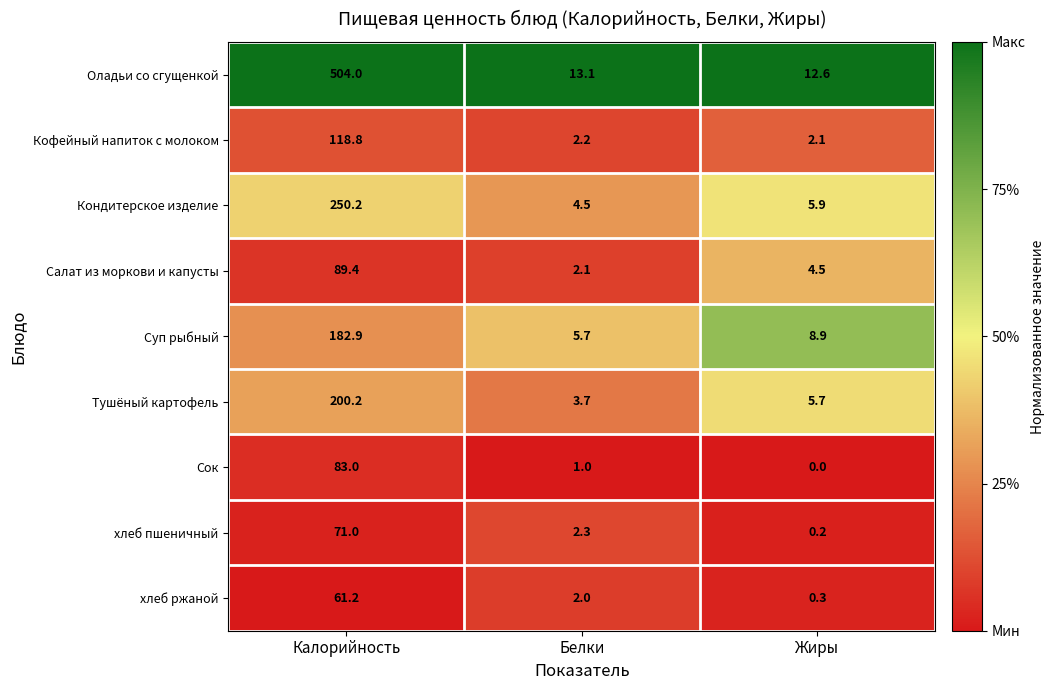

Where does the хлеб пшеничный series first go above 2?

Калорийность